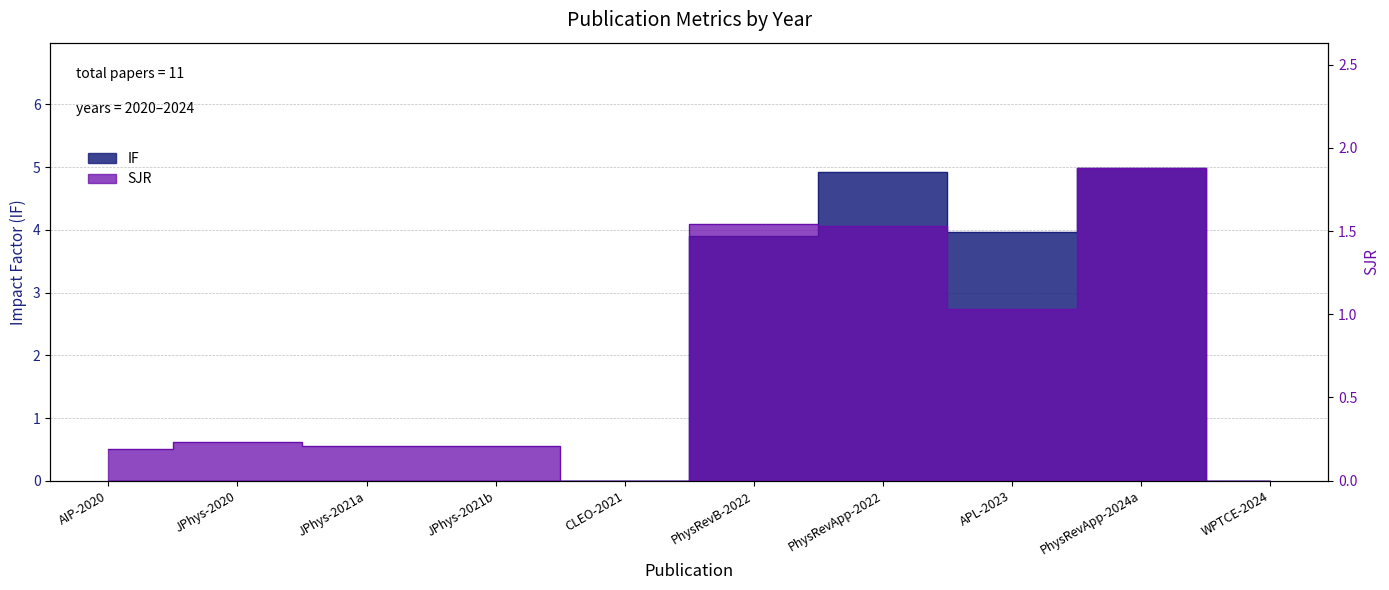

What is the difference between the maximum and second lowest values in the IF series?

5.0